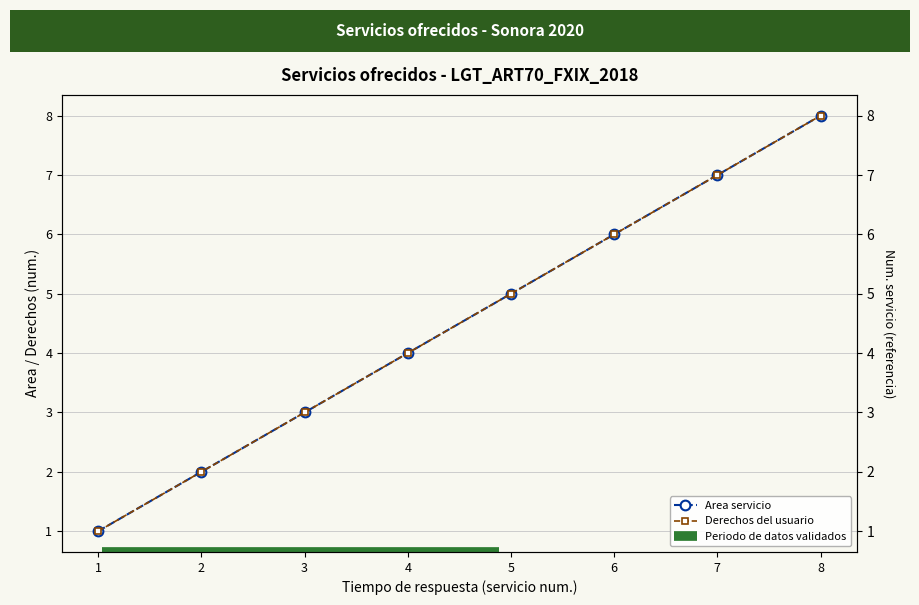

At which label does Derechos del usuario first exceed 5?

6